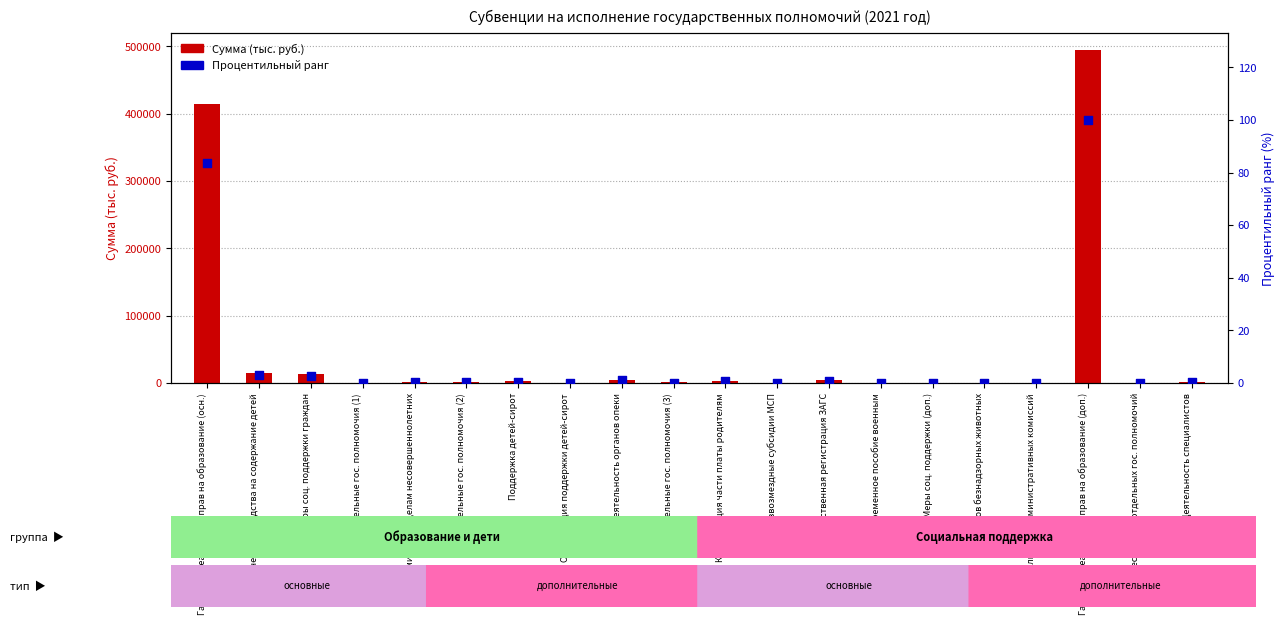

Is the value of Сумма (тыс. руб.) at Компенсация части платы родителям greater than the value of Процентильный ранг at Меры соц. поддержки (доп.)?

Yes